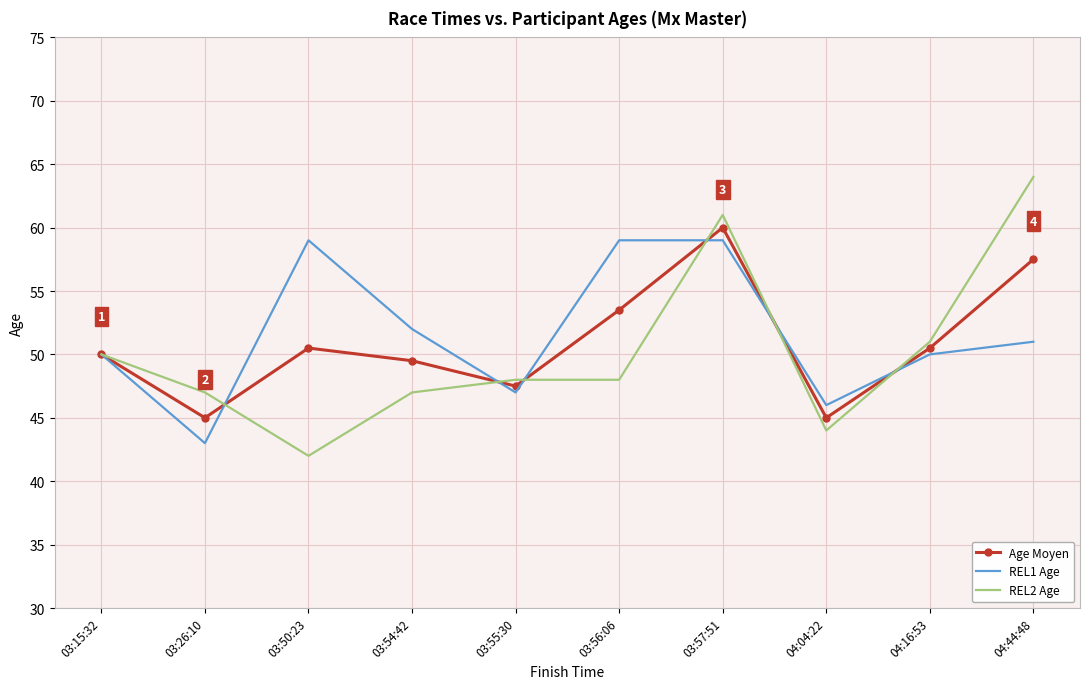

At how many categories does at least one series exceed 54?

4